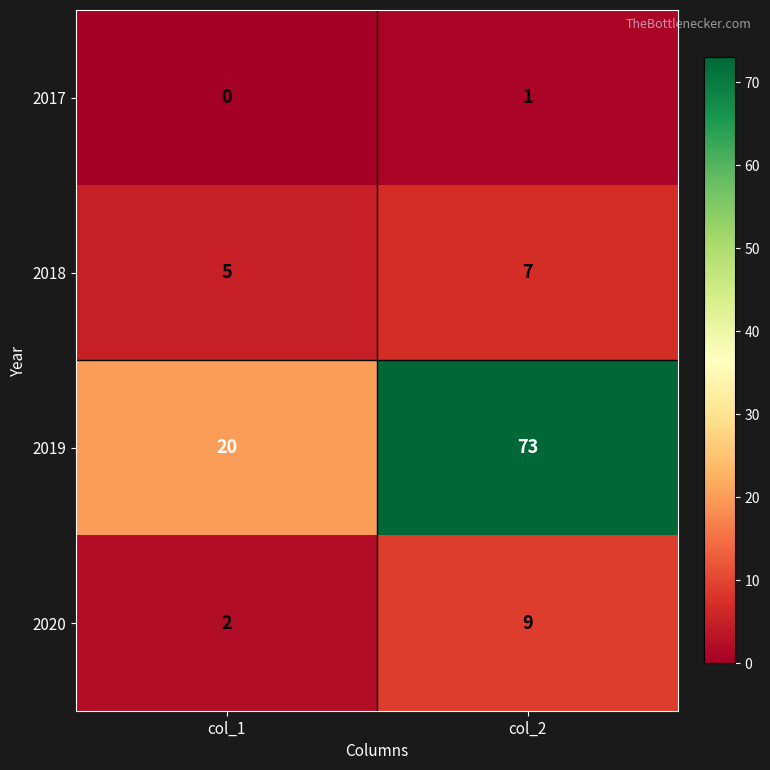

Is it true that 2020 equals 16 at col_2?

False